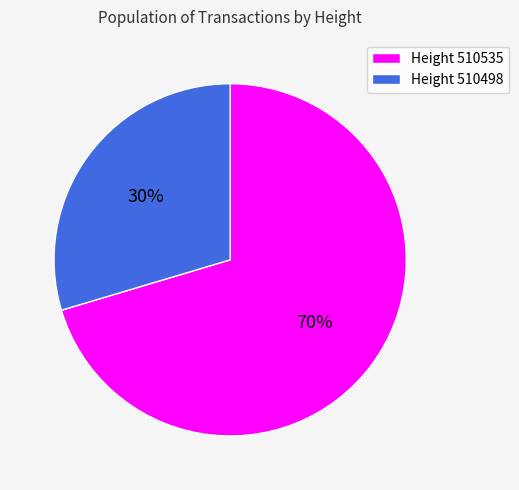

How many segments does this pie chart have?

2